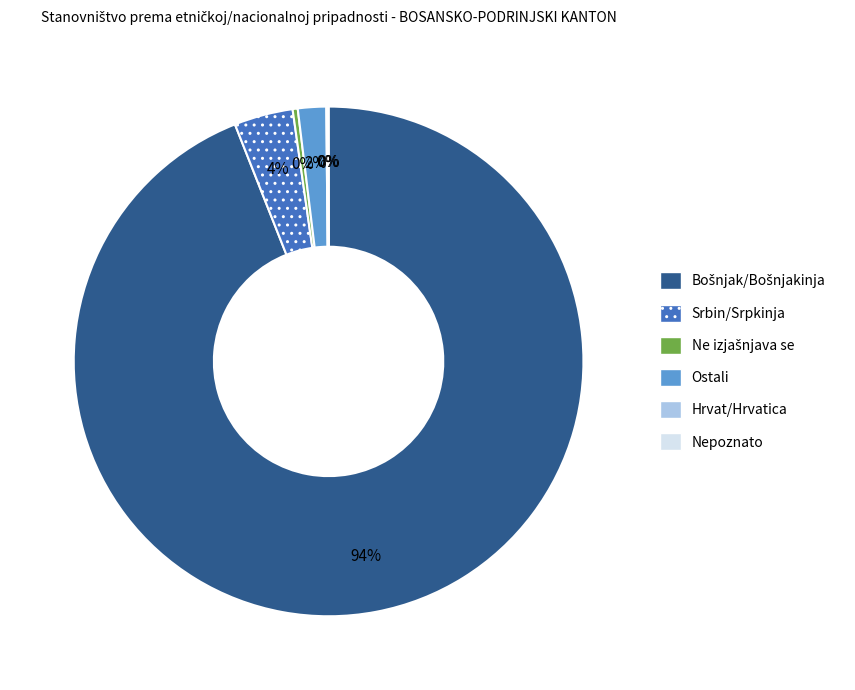

To the nearest percent, what is the average slice percentage?

17%